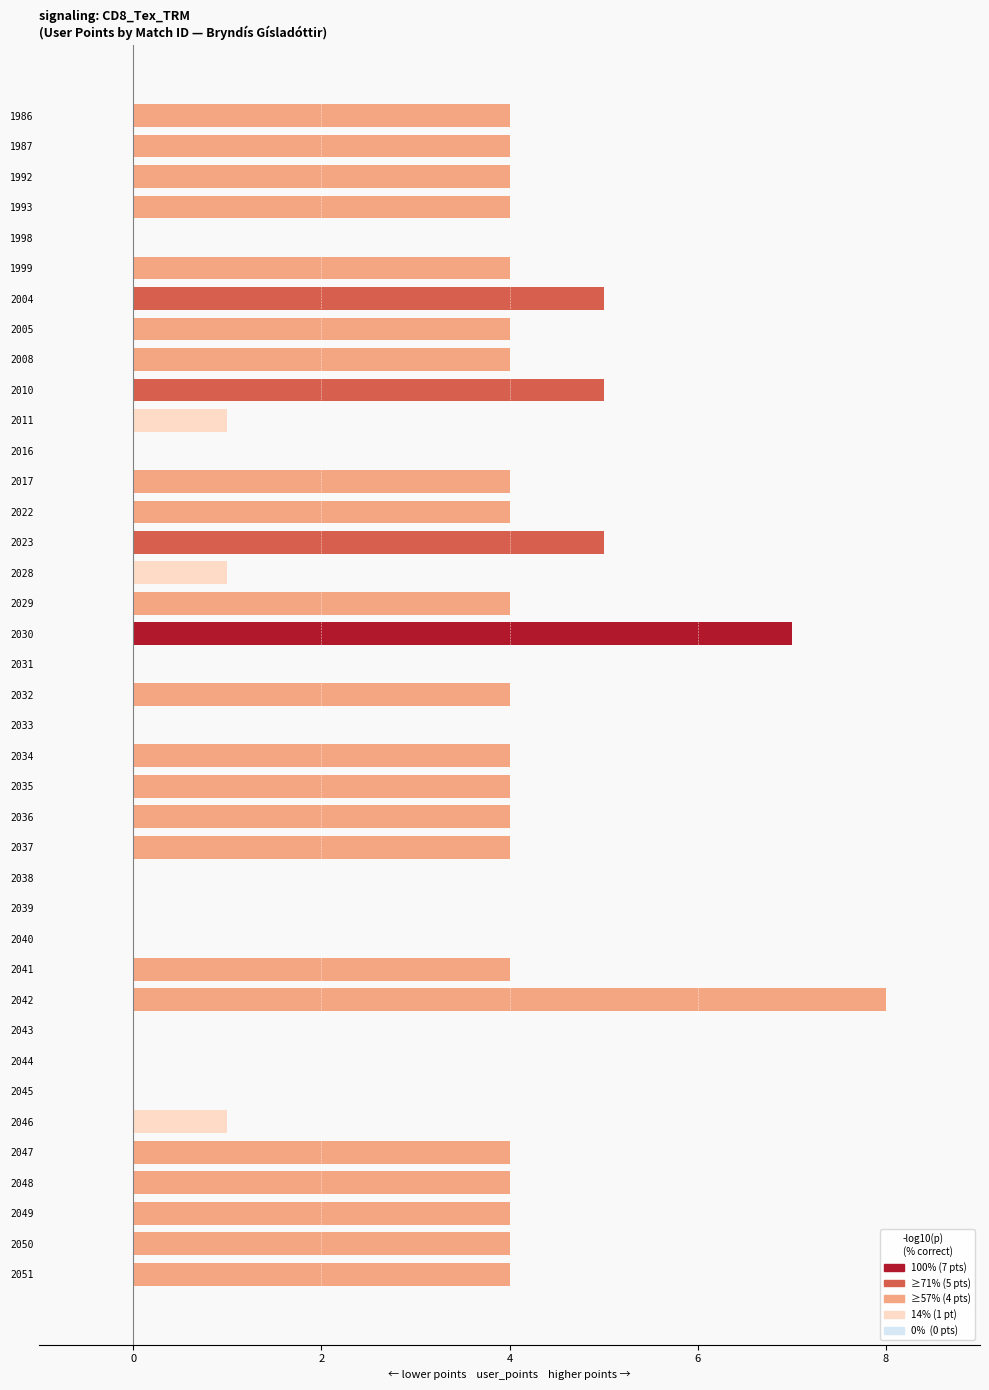

What value does the data have at 2050?

4